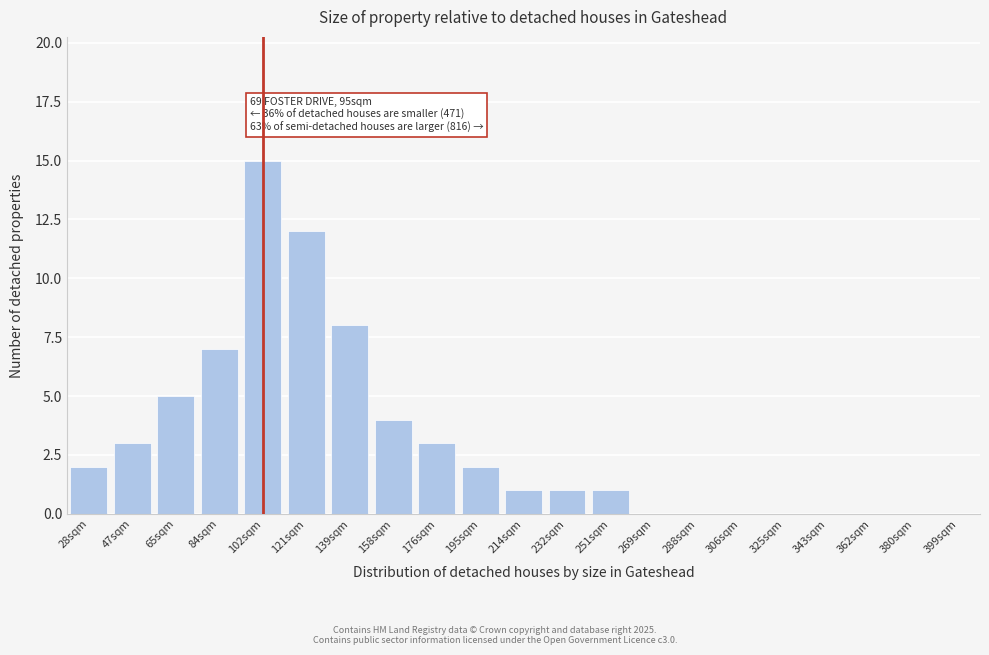

Reading left to right, transcribe all the data shown in this chart.

28sqm=2	47sqm=3	65sqm=5	84sqm=7	102sqm=15	121sqm=12	139sqm=8	158sqm=4	176sqm=3	195sqm=2	214sqm=1	232sqm=1	251sqm=1	269sqm=0	288sqm=0	306sqm=0	325sqm=0	343sqm=0	362sqm=0	380sqm=0	399sqm=0